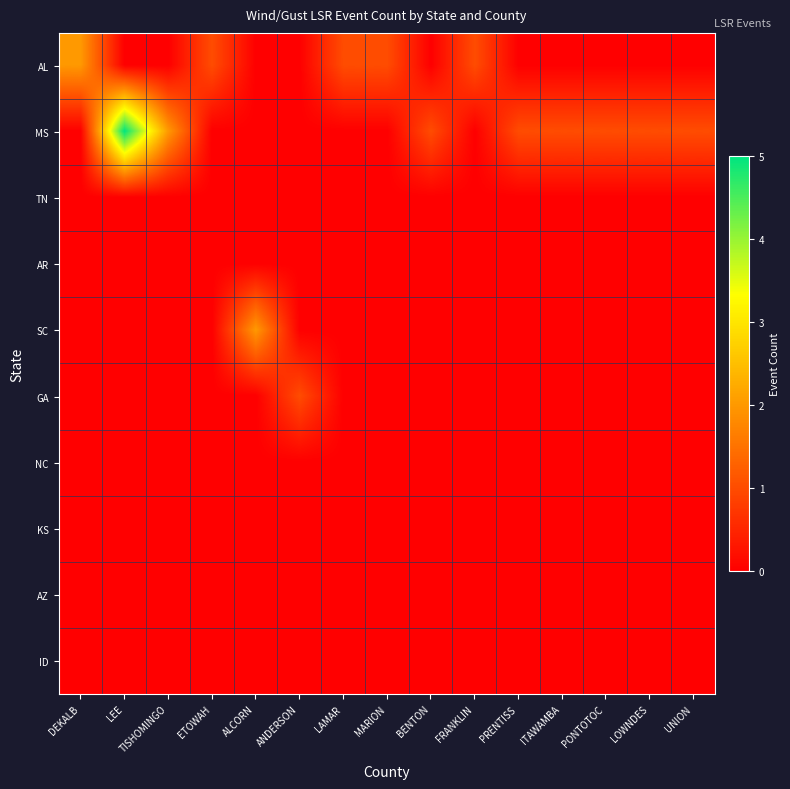

What is the difference between the highest and lowest values at ANDERSON?

1